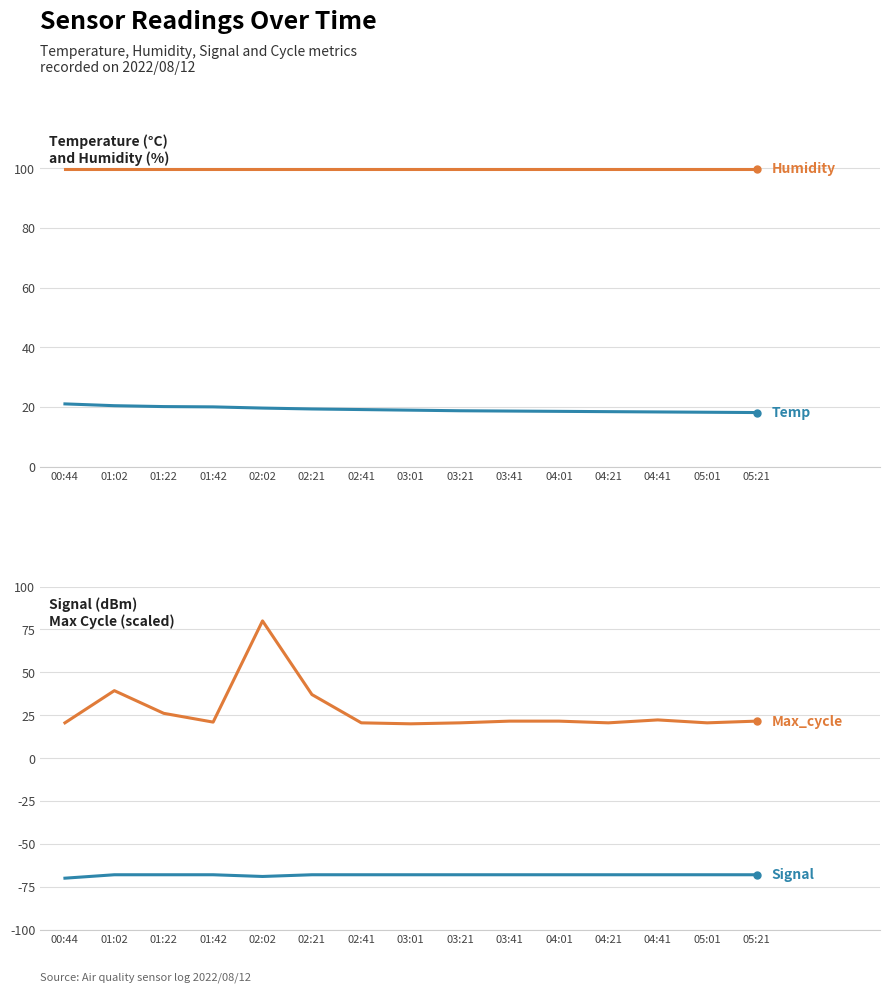

Which series has the widest spread of values?

Max_cycle (scaled)